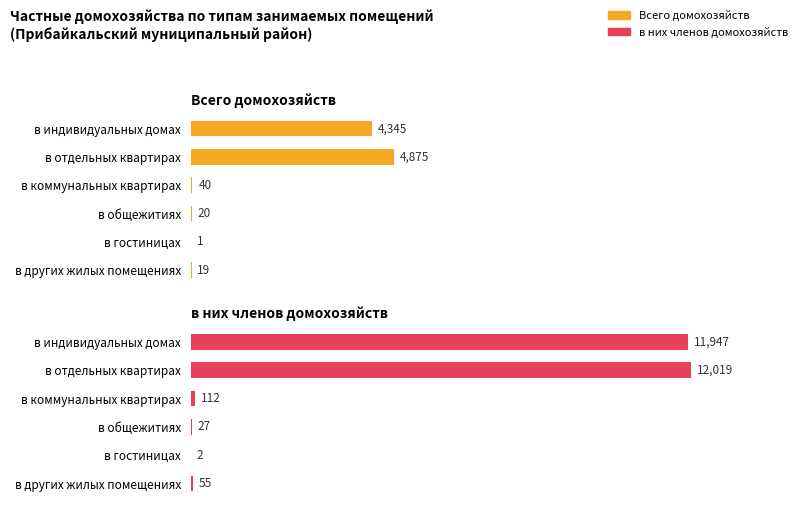

What value does the в них членов домохозяйств series have at в других жилых помещениях?

55